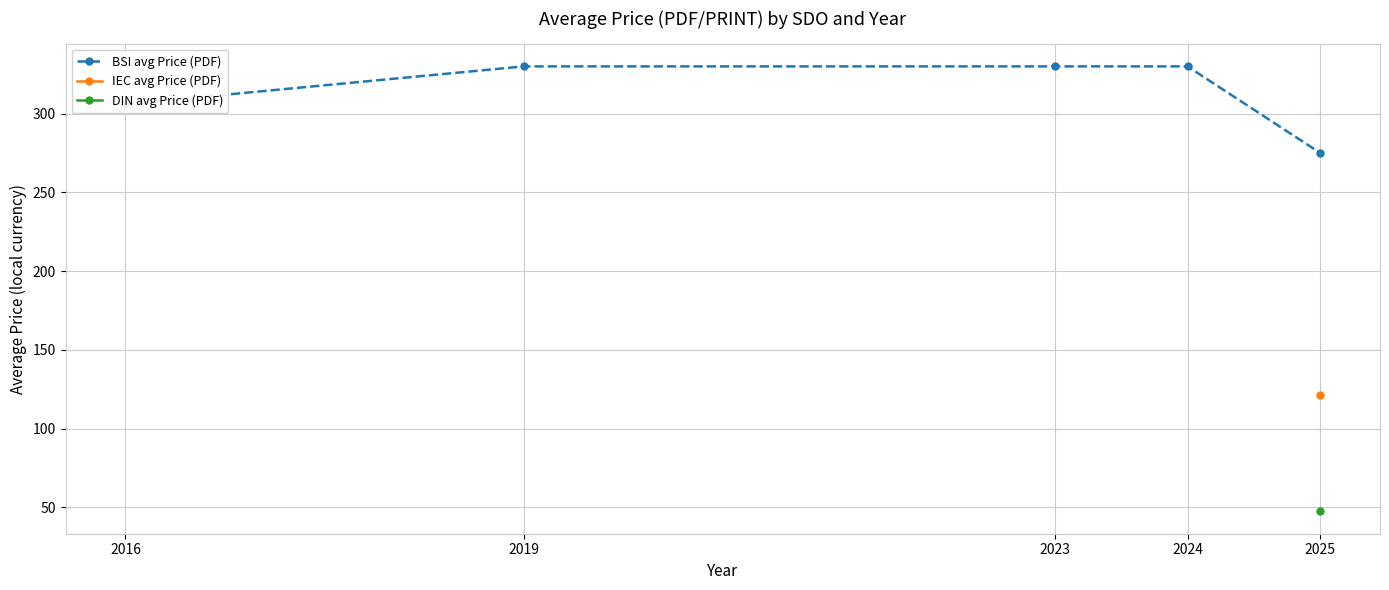

True or false: DIN avg Price (PDF) and BSI avg Price (PDF) cross at least once.

False